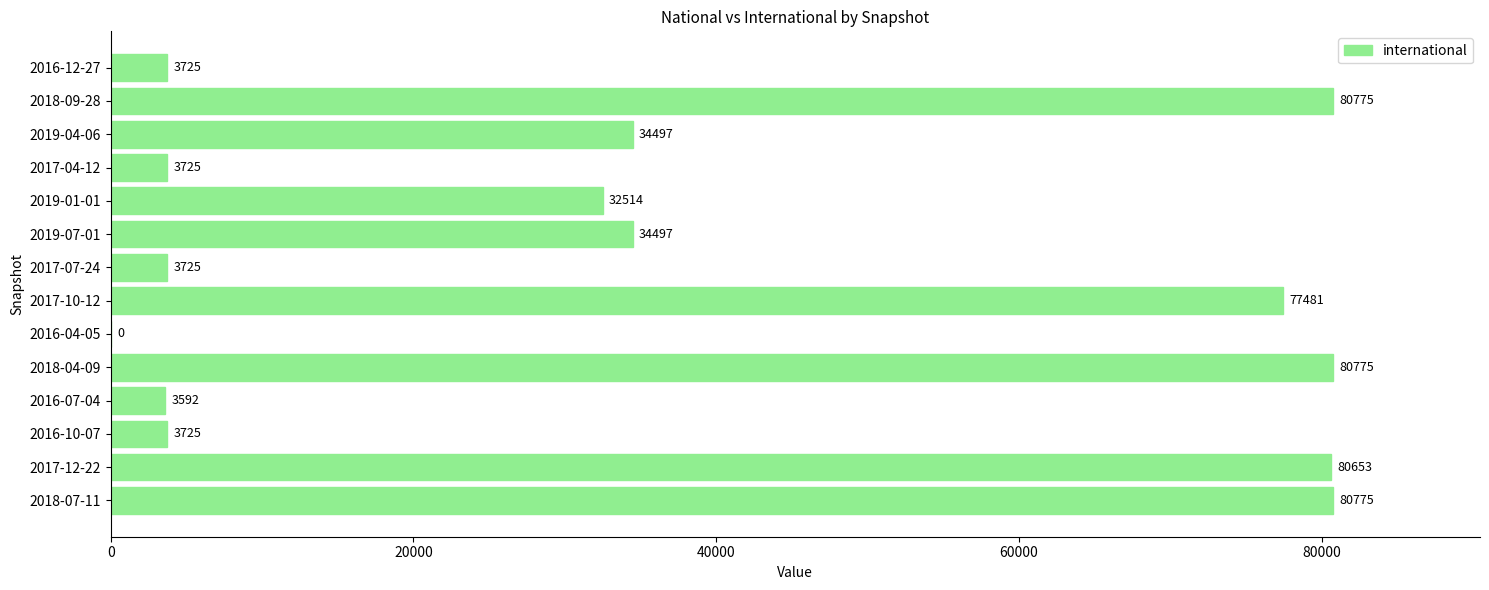

What is the average value?

37176